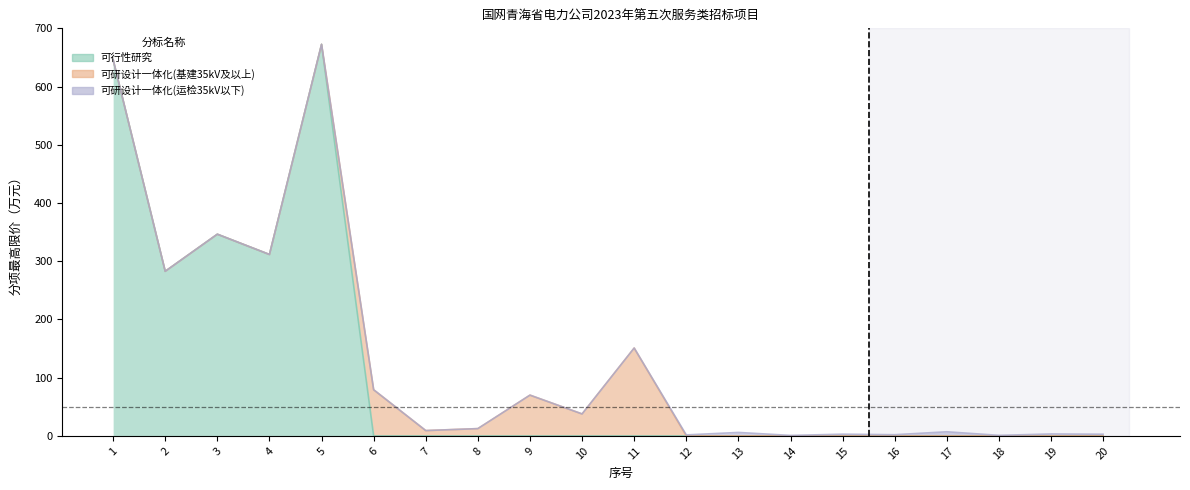

What are all the series names shown in the legend?

可行性研究, 可研设计一体化(基建35kV及以上), 可研设计一体化(运检35kV以下)